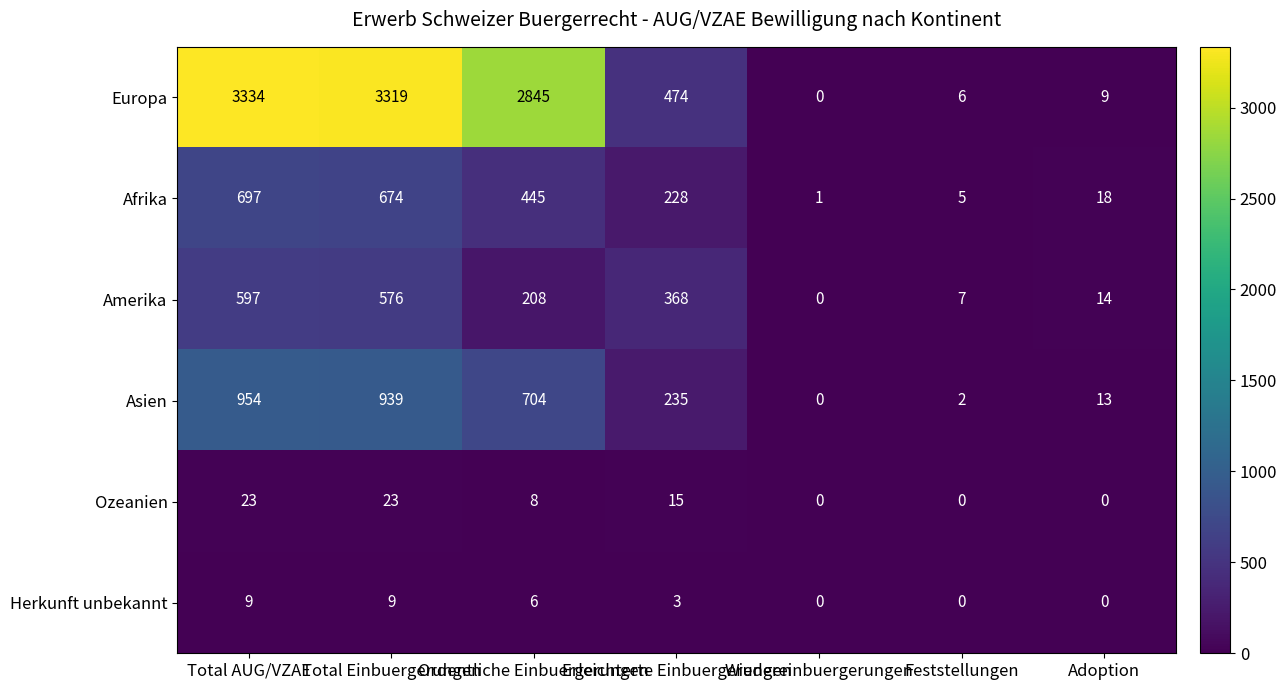

Which series has the largest range (max minus min)?

Europa